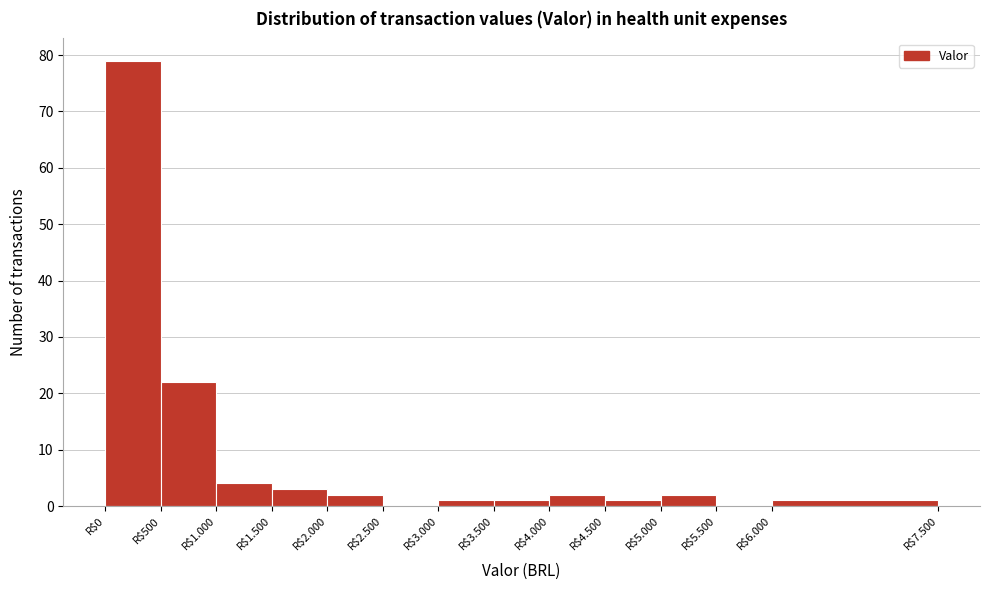

Which label corresponds to the largest value in the chart?

R$0